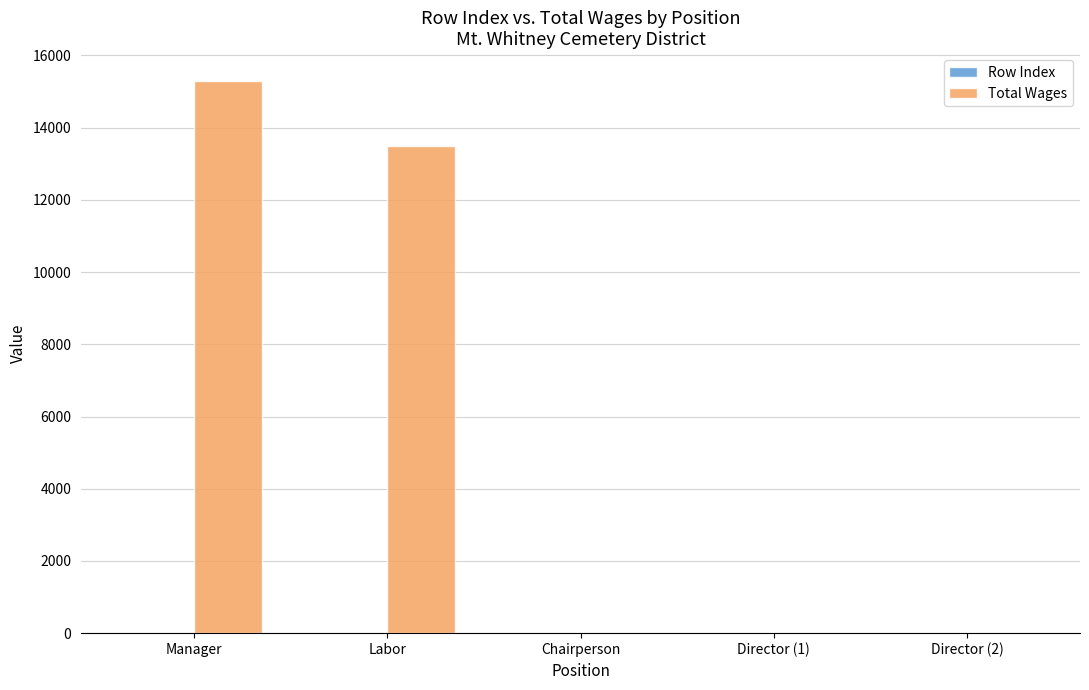

What is the sum of all Total Wages values?

28800